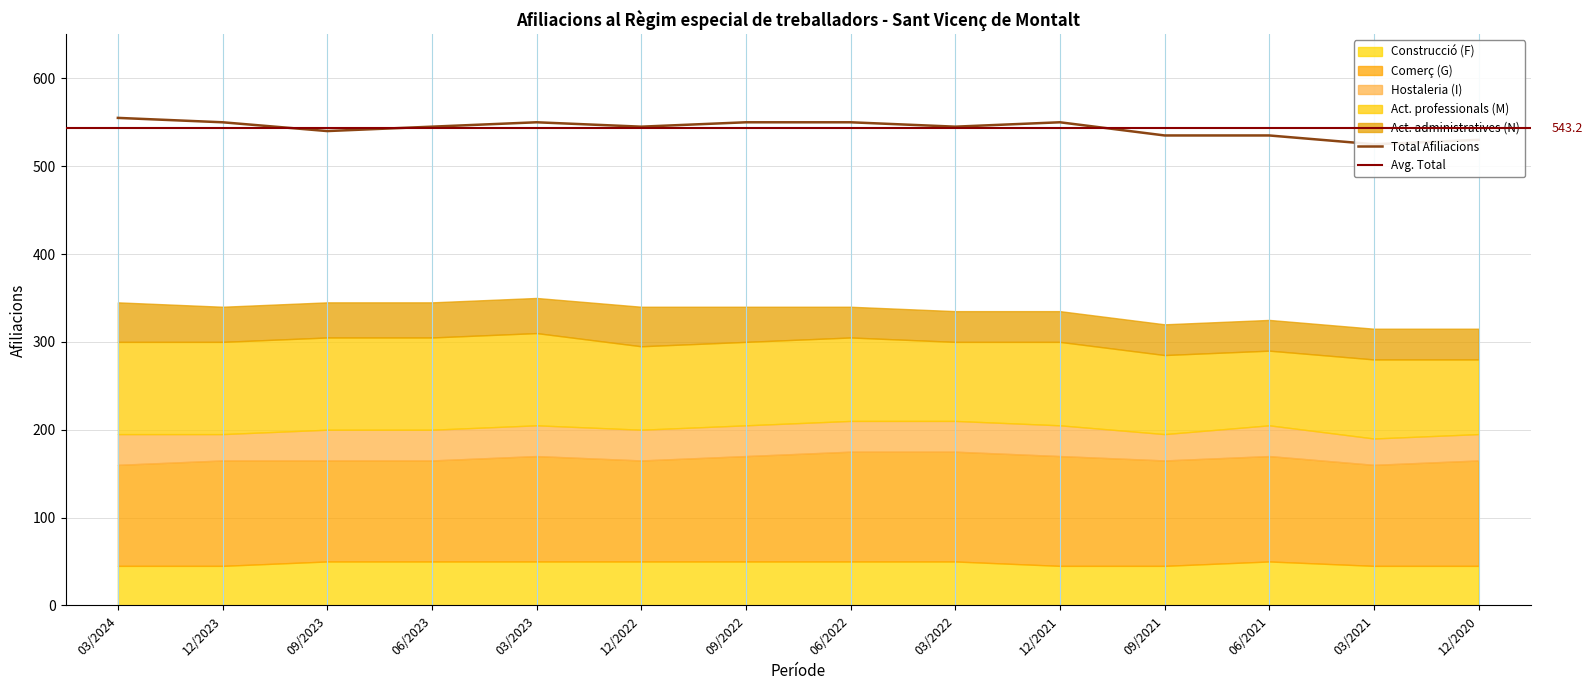

What is the average value of the Total series?

543